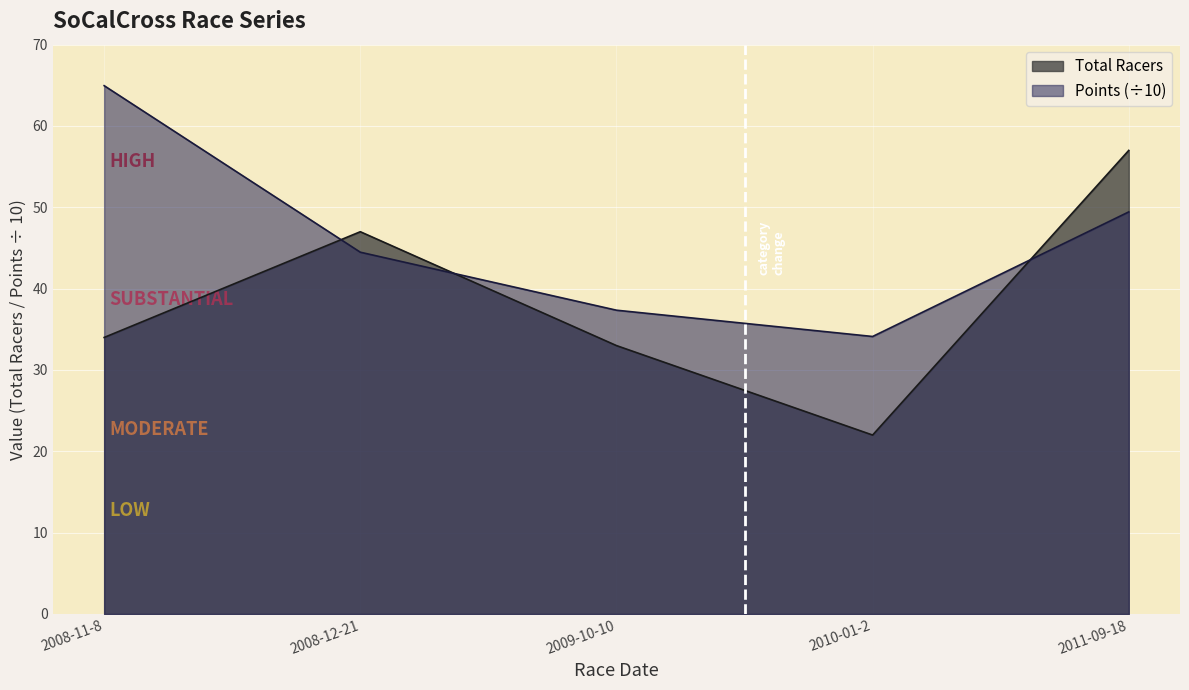

How many lines are shown in the chart?

2